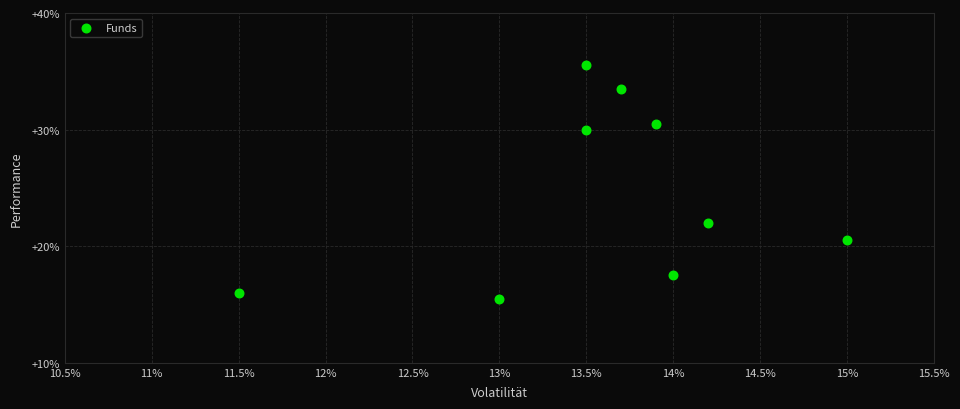

What is the range of X values (max minus min)?

3.5